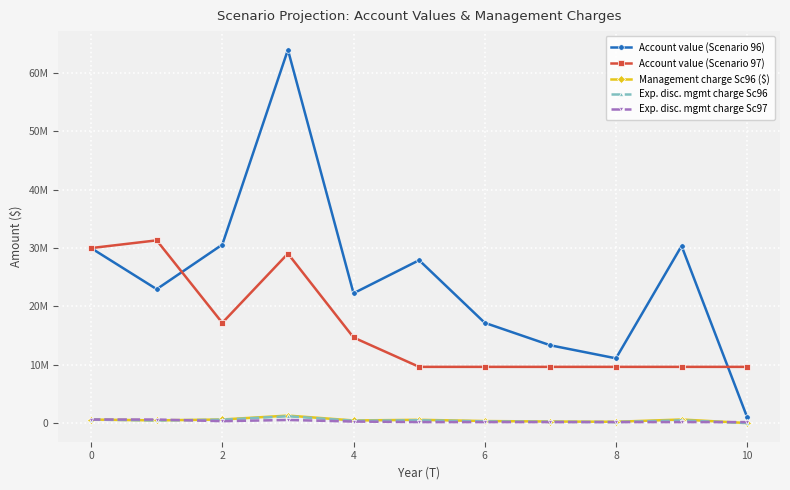

Which series has the largest total across all categories?

Account value (Scenario 96)